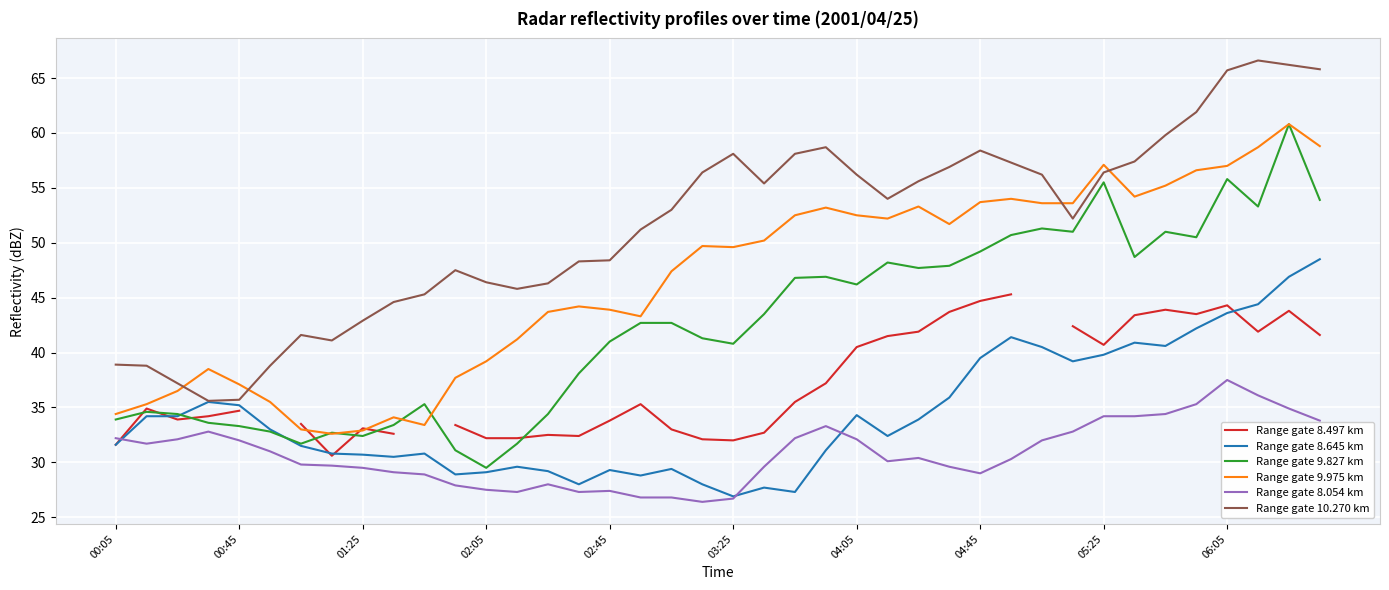

The value of Range gate 10.270 km at 00:45 is 35.7. True or false?

True